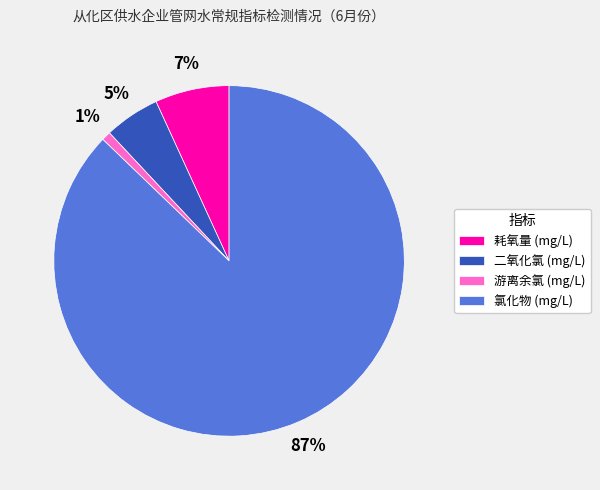

Is it true that 氯化物 (mg/L) is 87% of the pie?

True